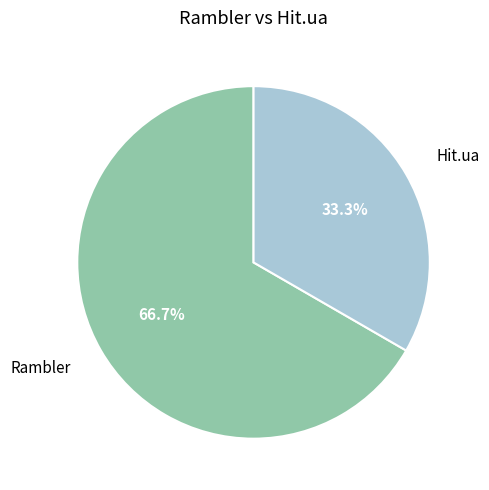

Does any single category account for the majority?

Yes